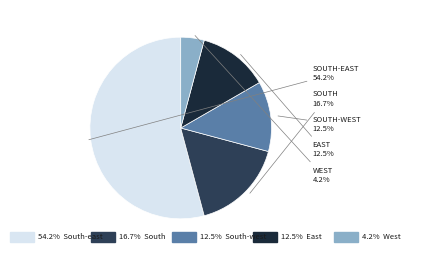

Is there a majority slice in this chart?

Yes